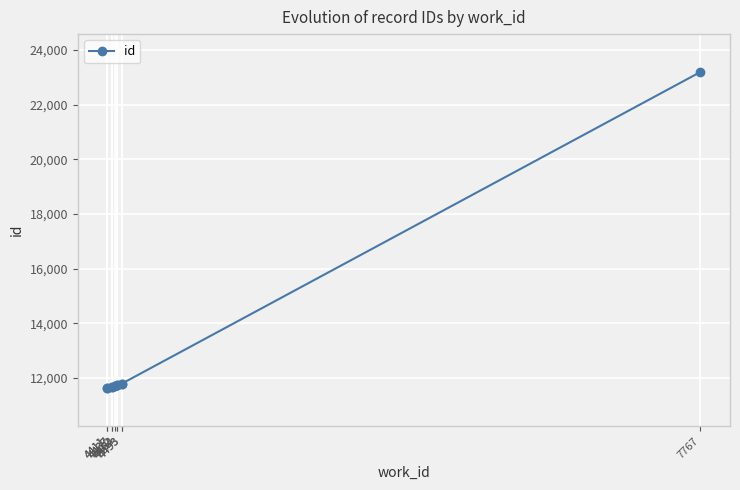

Reading left to right, transcribe all the data shown in this chart.

4411=11637	4411=11641	4437=11688	4437=11689	4452=11727	4463=11752	4464=11753	4493=11798	4493=11800	7767=23189